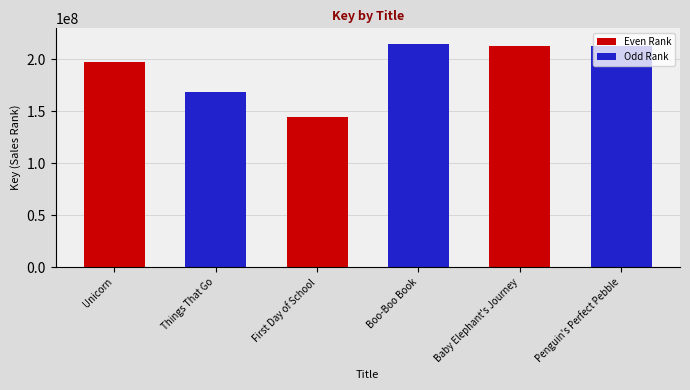

At which category does the chart reach its minimum across all series?

First Day of School